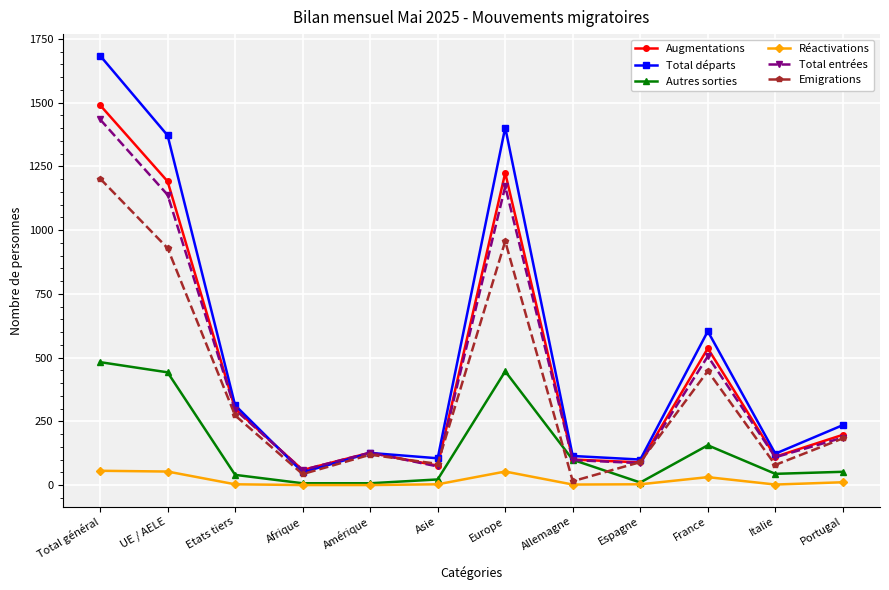

The Autres sorties series shows 52 at Portugal. True or false?

True